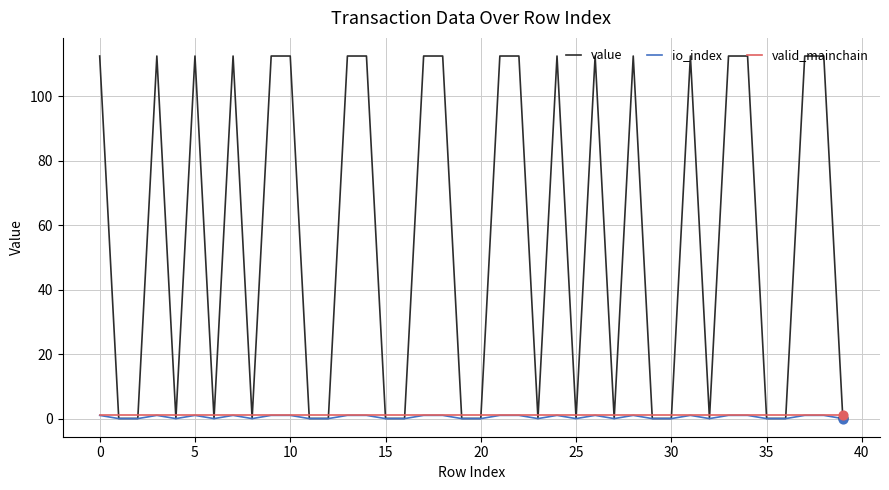

Which series has the largest range (max minus min)?

value